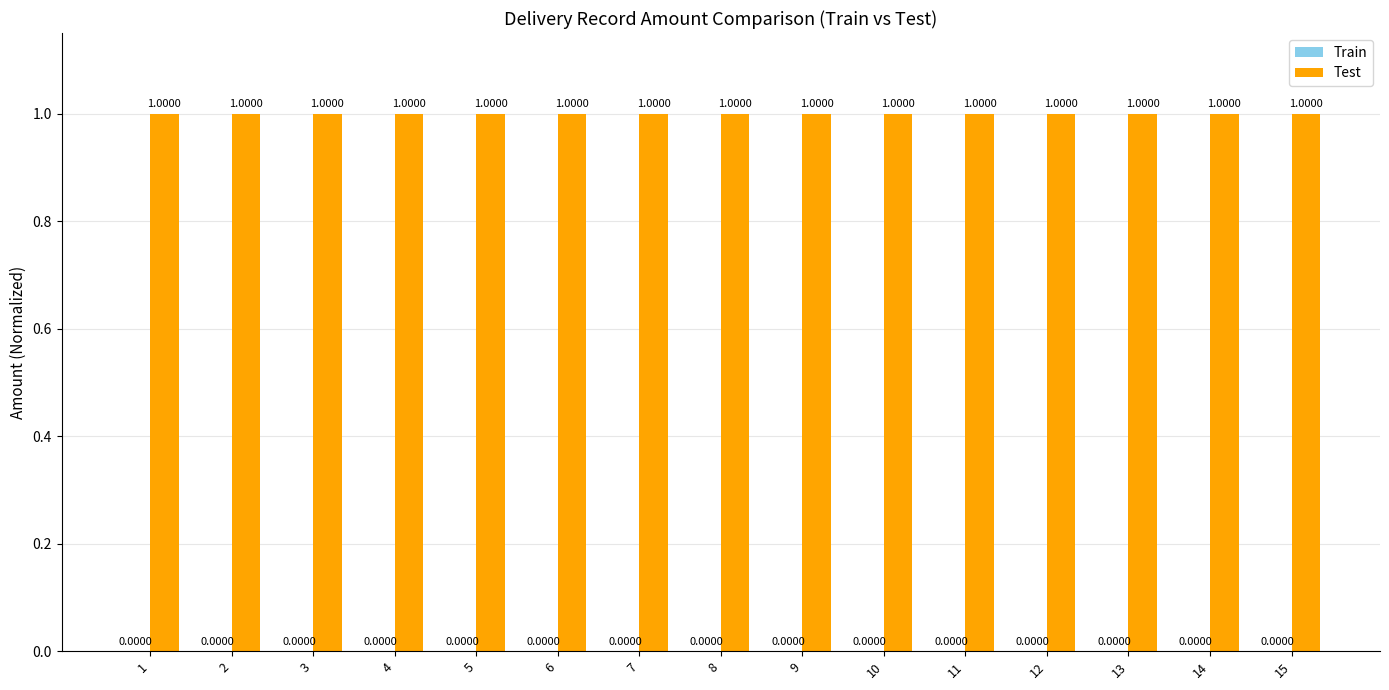

Which series has the largest total across all categories?

Test